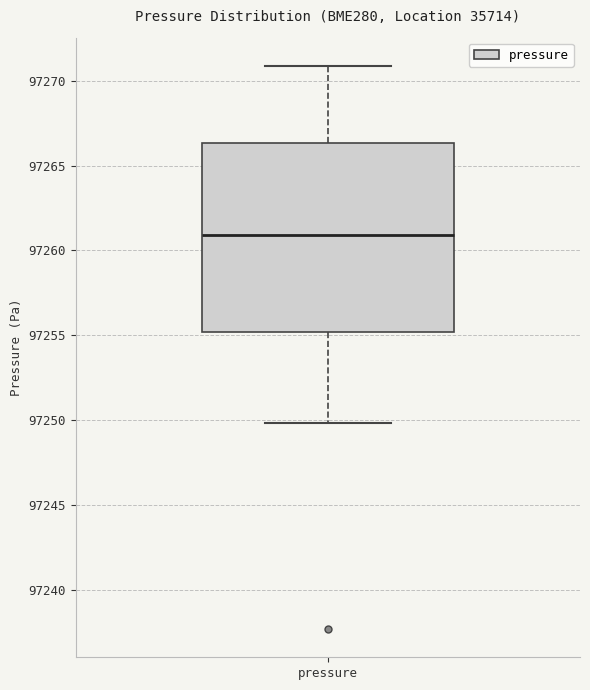

Transcribe this box plot: give where the median line is, the range the box spans, and where the two whiskers end, as read against the y-axis. The values are not printed on the chart, so give them approximately, as read against the axis.

median 97261.0, box 97255.0 to 97266.5, whiskers 97250.0 to 97271.0